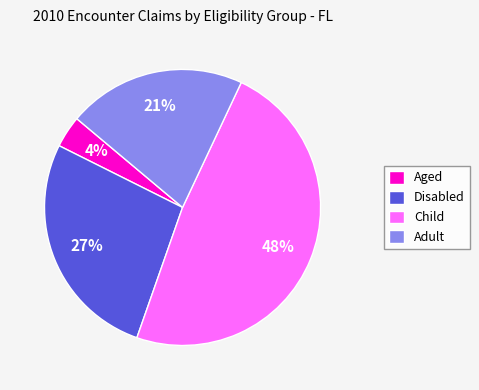

Is there any slice that represents more than half of the pie?

No